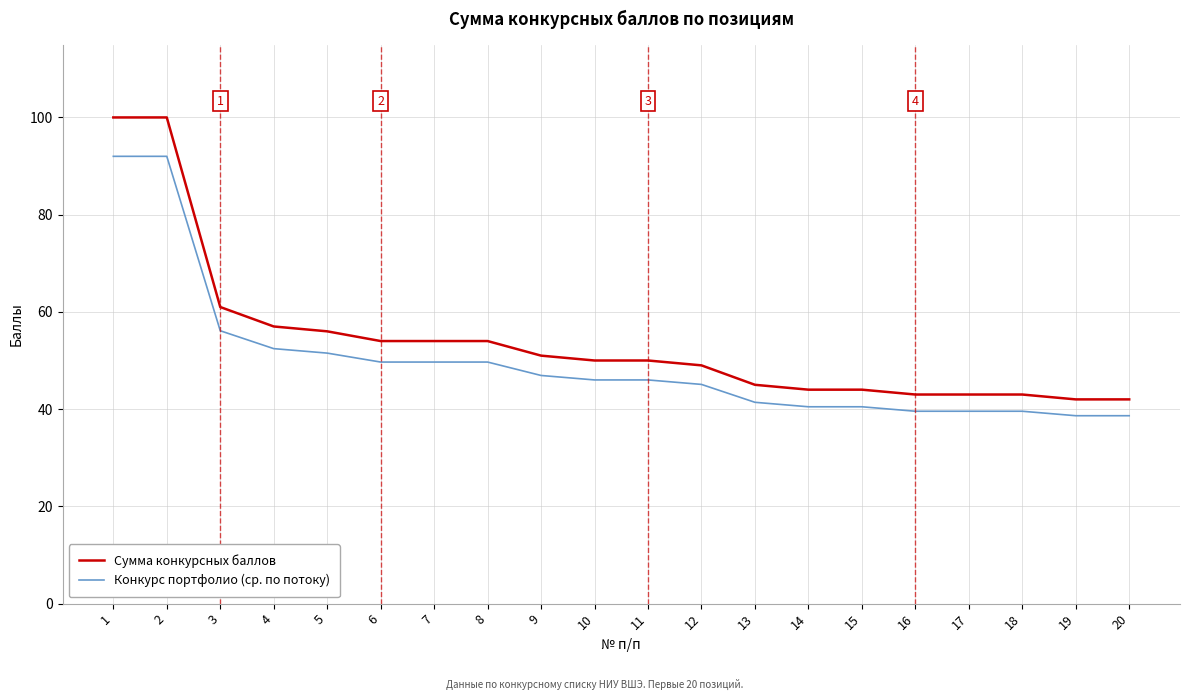

What is the spread (max minus min) of values at 2?

8.0